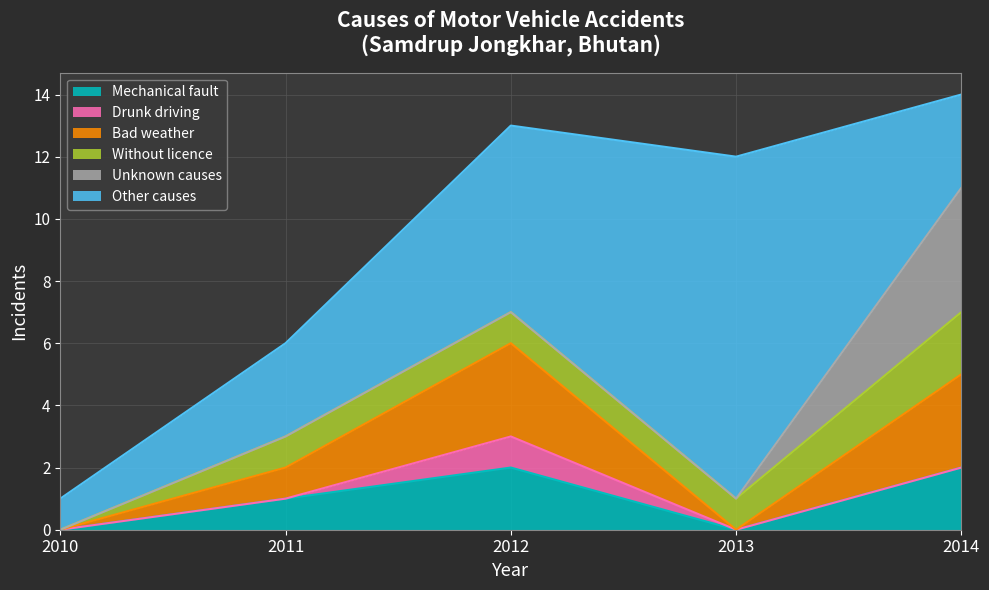

What is the sum of all Bad weather values?

7